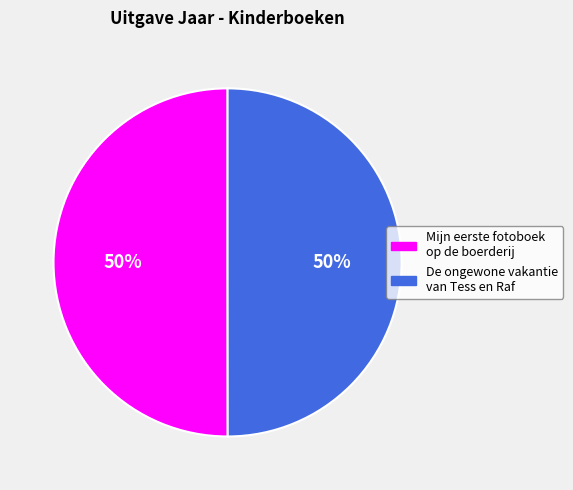

Approximately how many times larger is the value at De ongewone vakantie van Tess en Raf compared to Mijn eerste fotoboek op de boerderij?

1.0